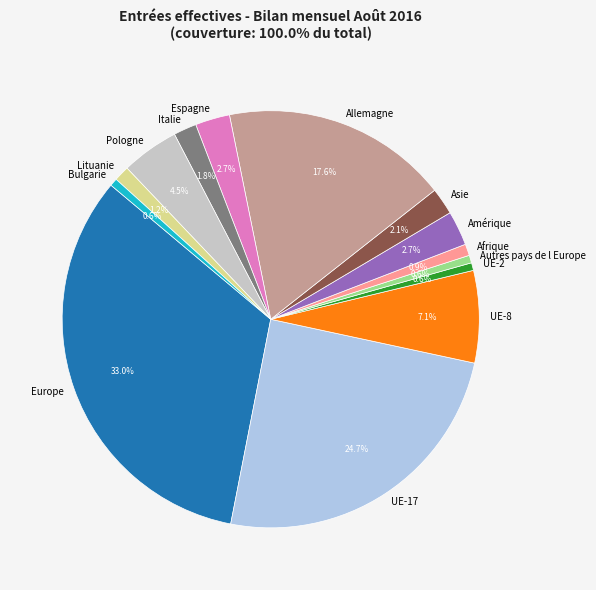

Does UE-8 account for over 50% of the chart?

No